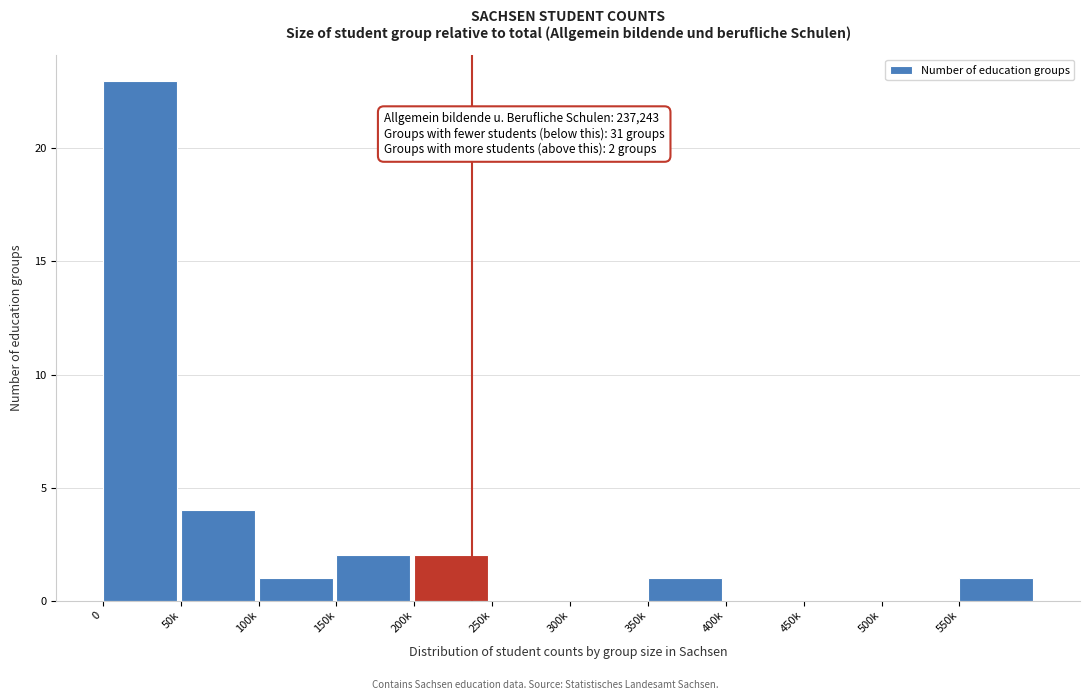

Reading left to right, transcribe all the data shown in this chart.

0=23	50k=4	100k=1	150k=2	200k=2	250k=0	300k=0	350k=1	400k=0	450k=0	500k=0	550k=1